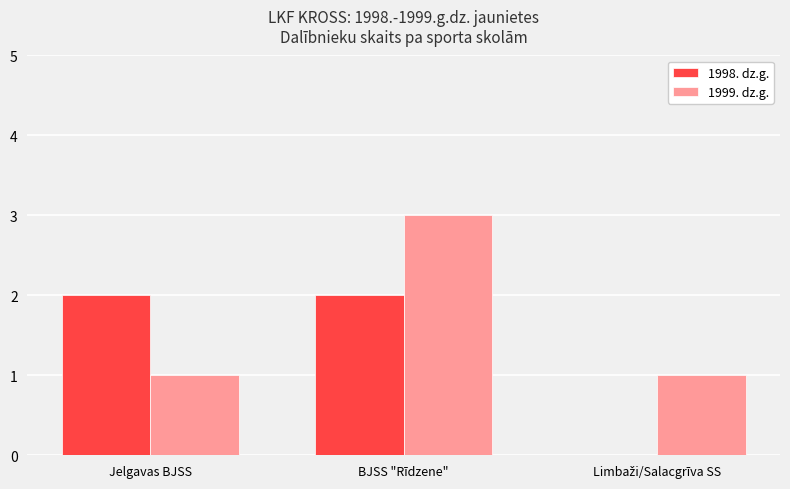

The 1999. dz.g. series shows 3 at BJSS "Rīdzene". True or false?

True